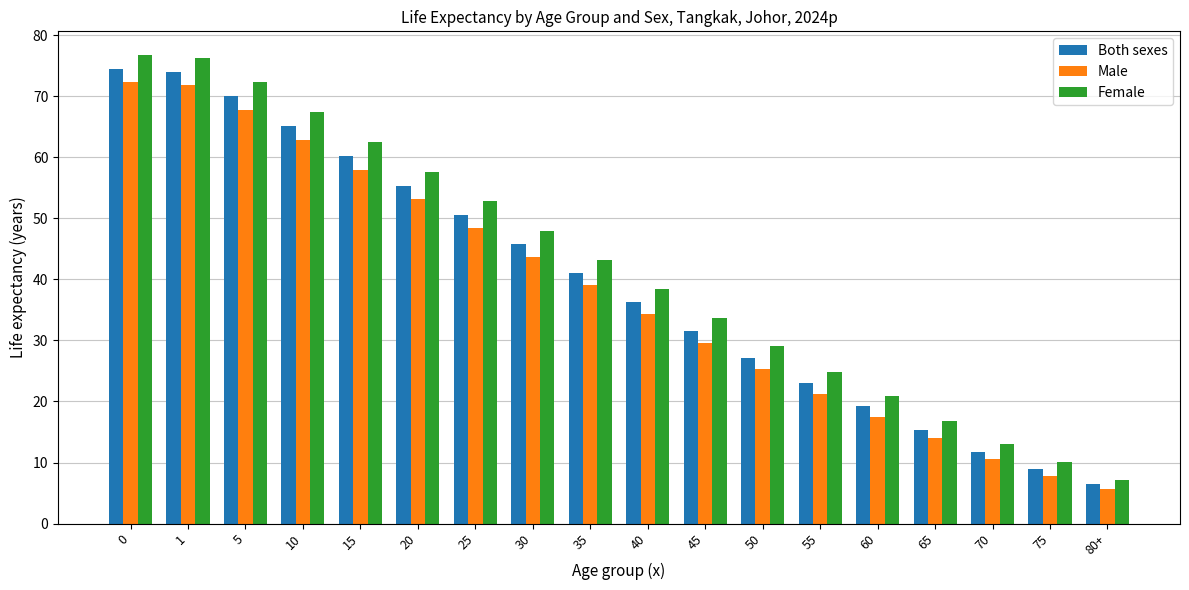

At 80+, list the series in order from largest to smallest.

Female, Both sexes, Male